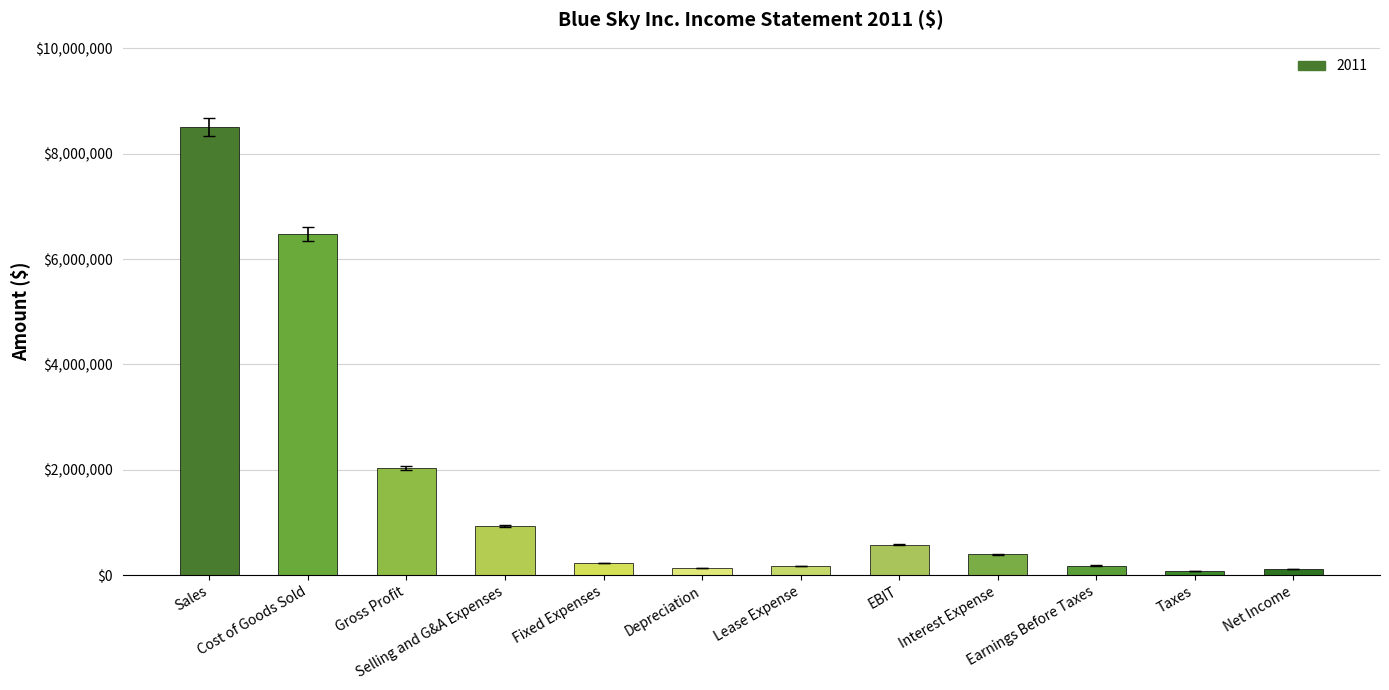

Which has a higher value, Fixed Expenses or Gross Profit?

Gross Profit